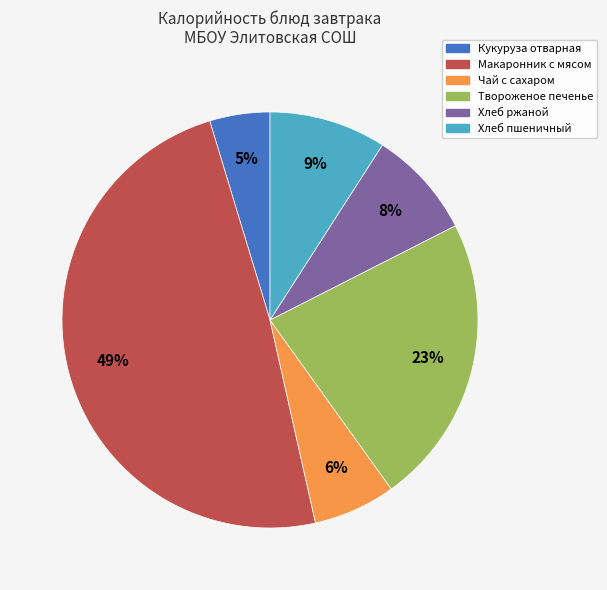

How many slices are in this pie chart?

6